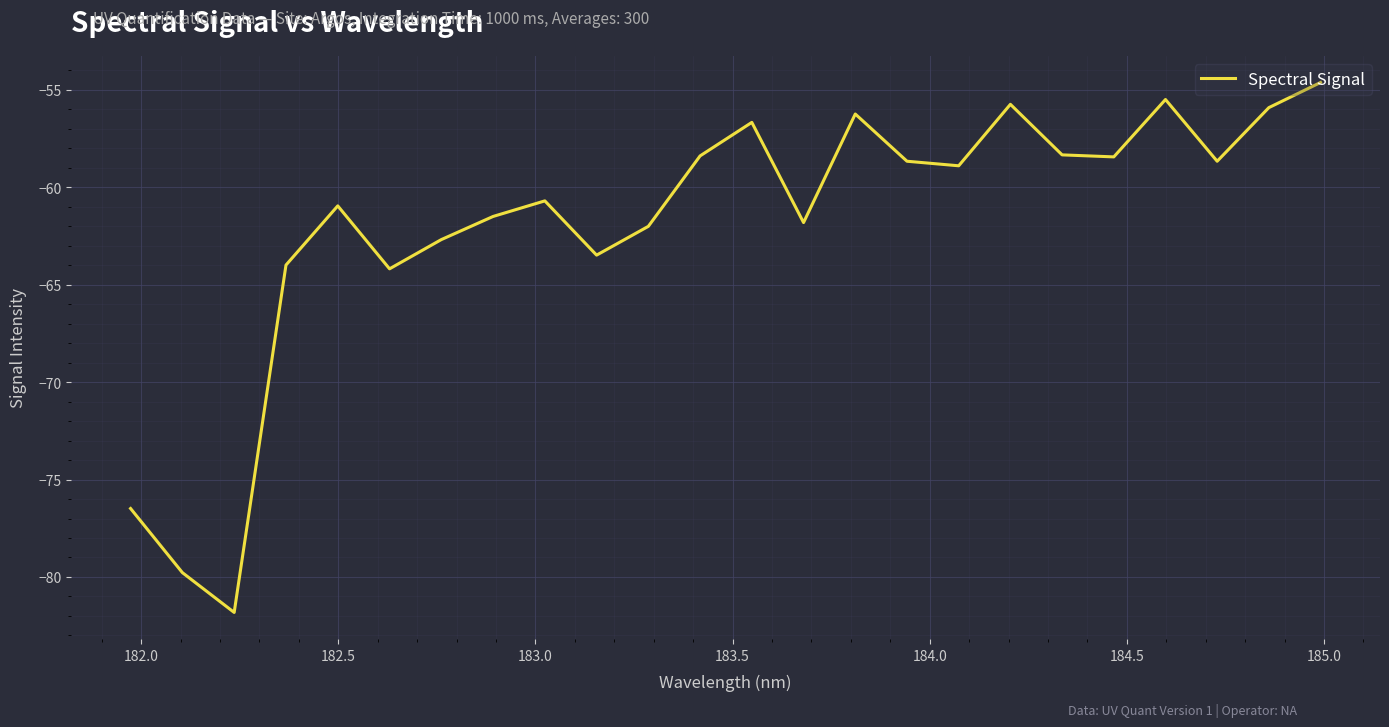

What is the sum of all values?

-1485.6